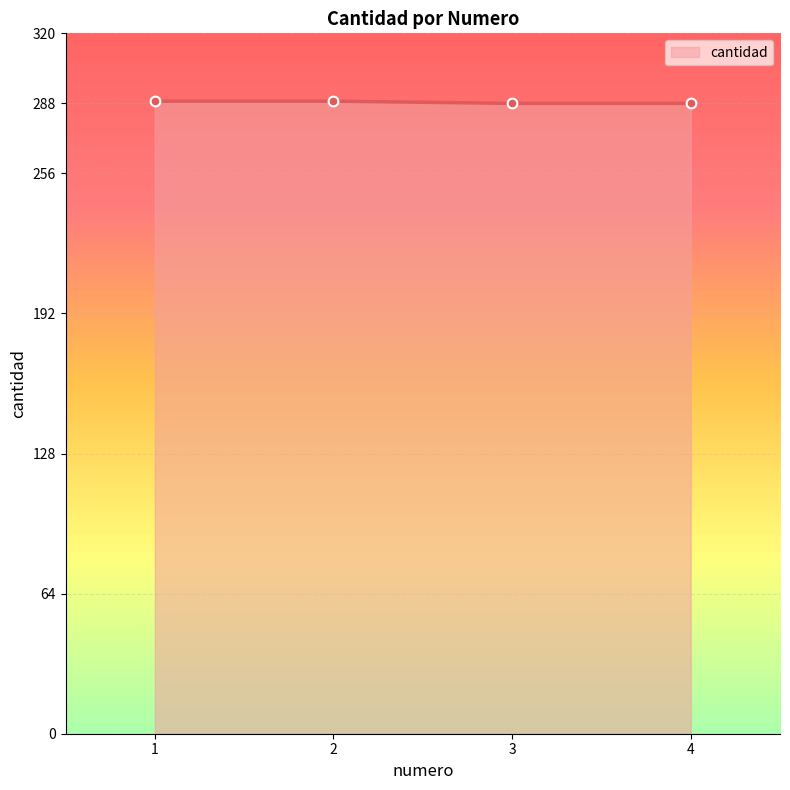

The value at 1 is 289. True or false?

True